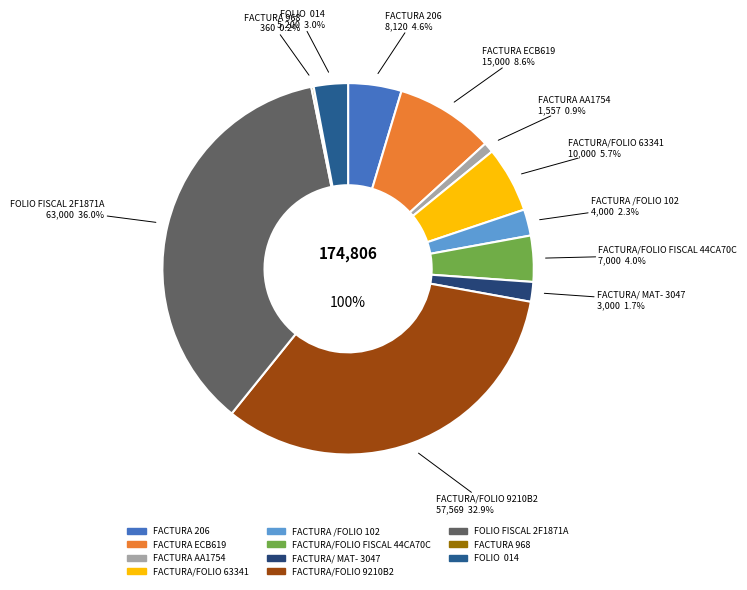

Which slice is the smallest?

FACTURA 968